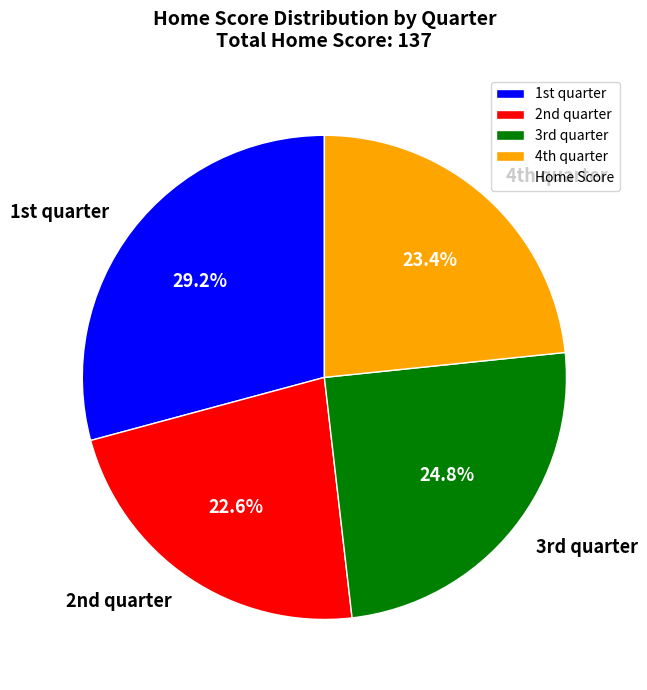

Count the number of slices in the pie.

4